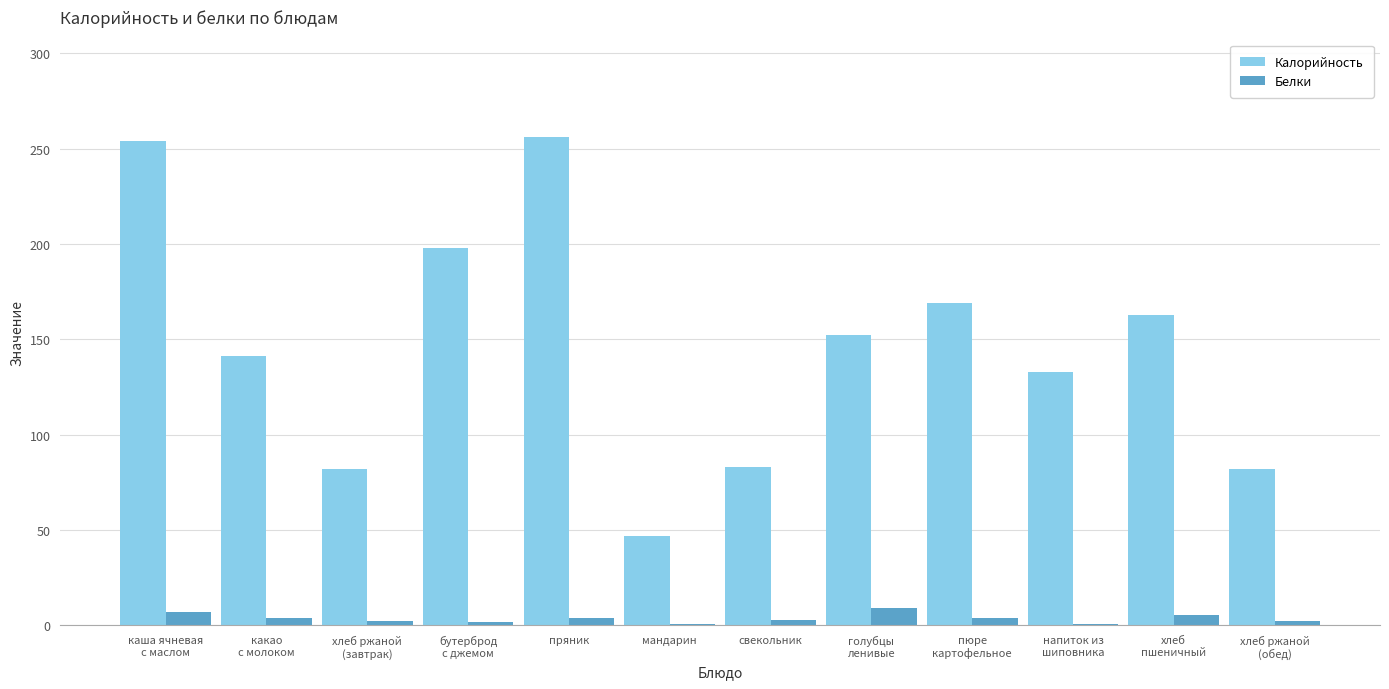

What is the greatest value displayed?

256.0